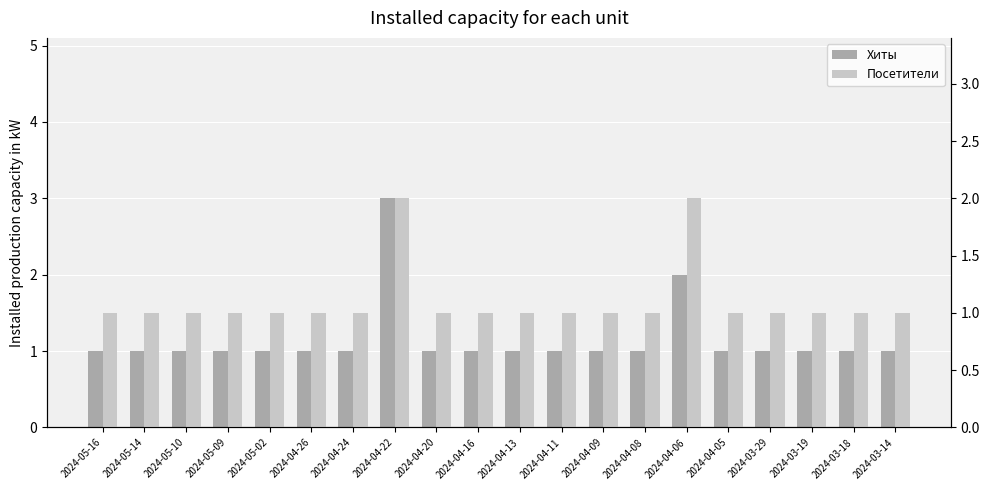

True or false: Посетители has a value of 1 at 2024-04-20.

False